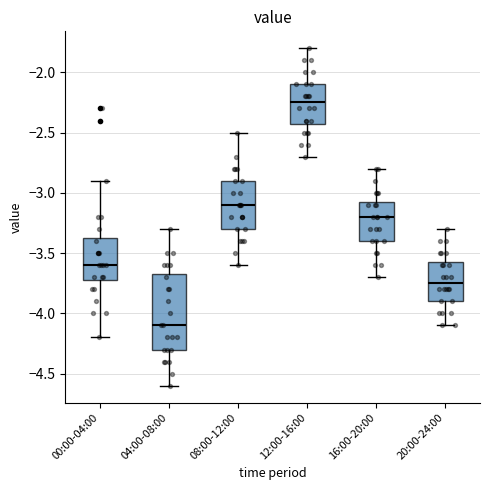

Where is the upper edge of the box for 00:00-04:00 on the y-axis? The values are not printed on the chart, so give them approximately, as read against the axis.

-3.35